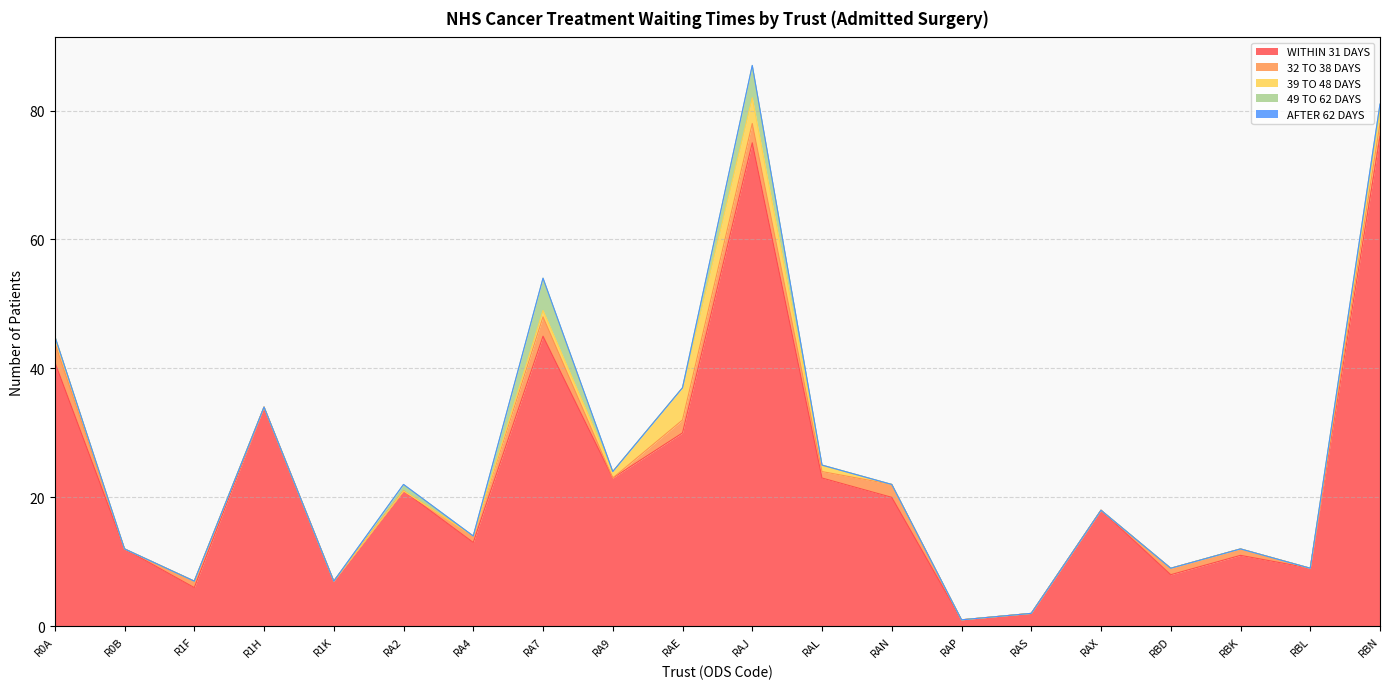

Does the chart have visible grid lines?

Yes